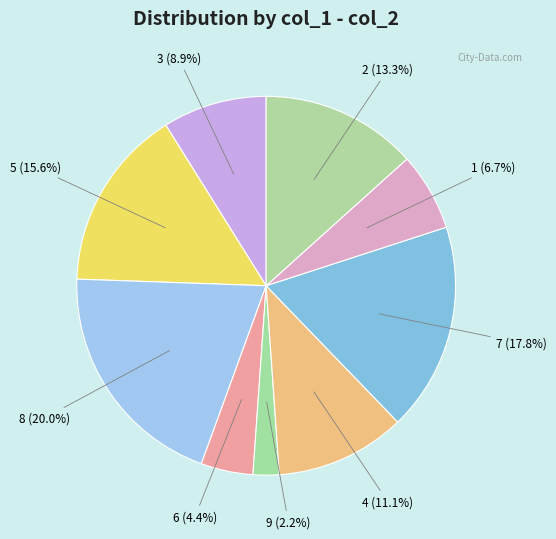

What is the ratio of the value at 6 to the value at 1?

0.7